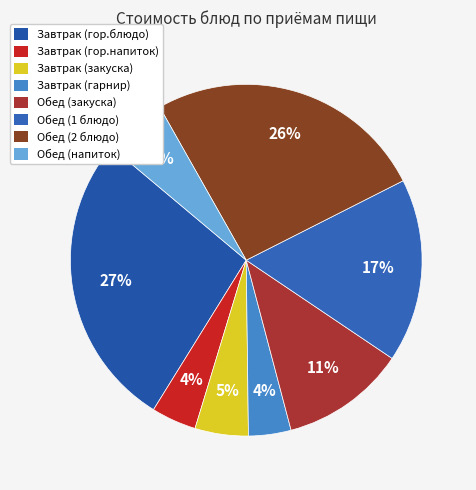

Does Завтрак (закуска) represent more than half of the total?

No